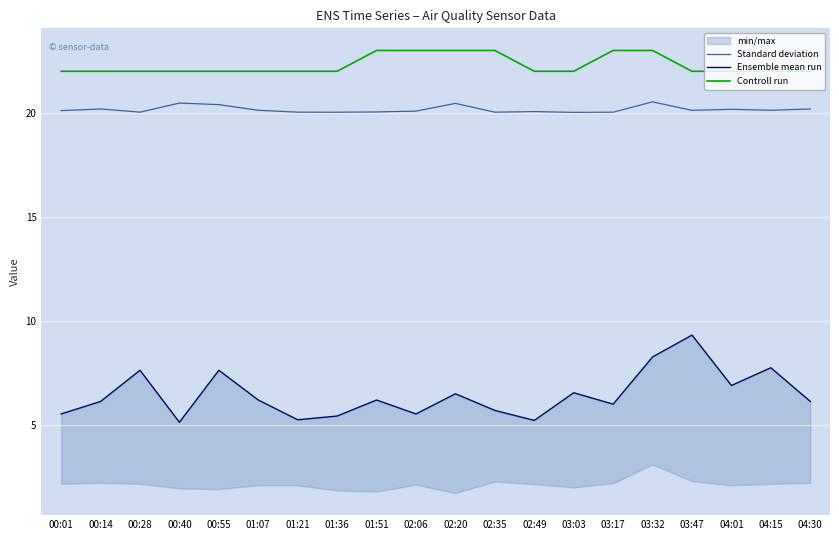

Which category has the highest value across all series?

01:51